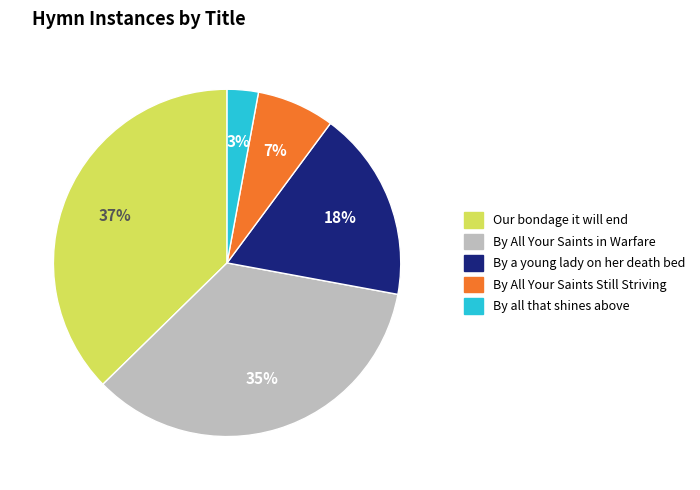

Is it true that By all that shines above is 3% of the pie?

True